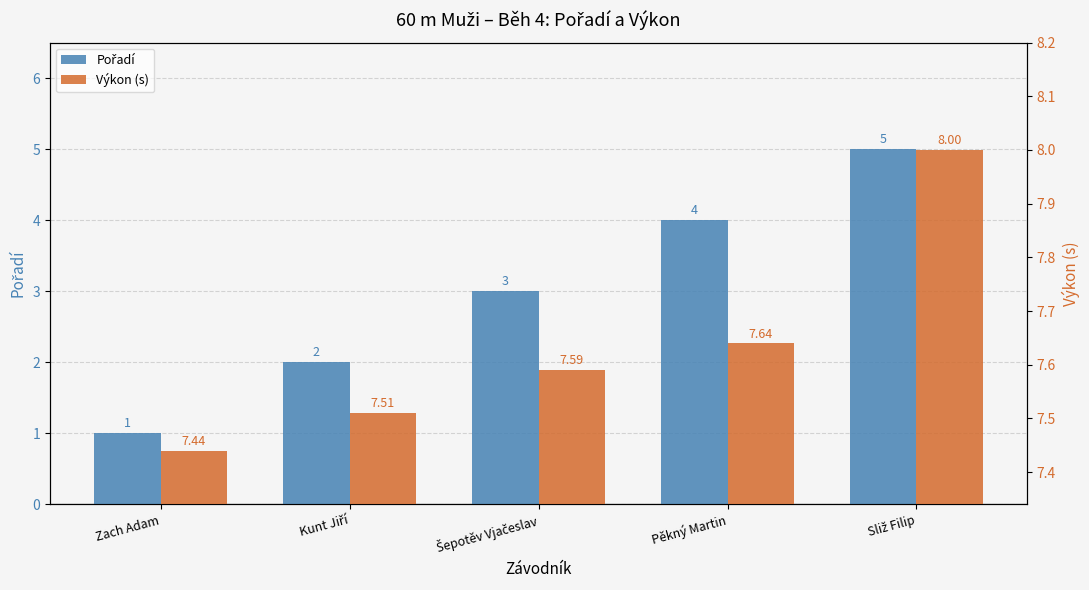

Which has a higher value, Sliž Filip or Pěkný Martin?

Sliž Filip